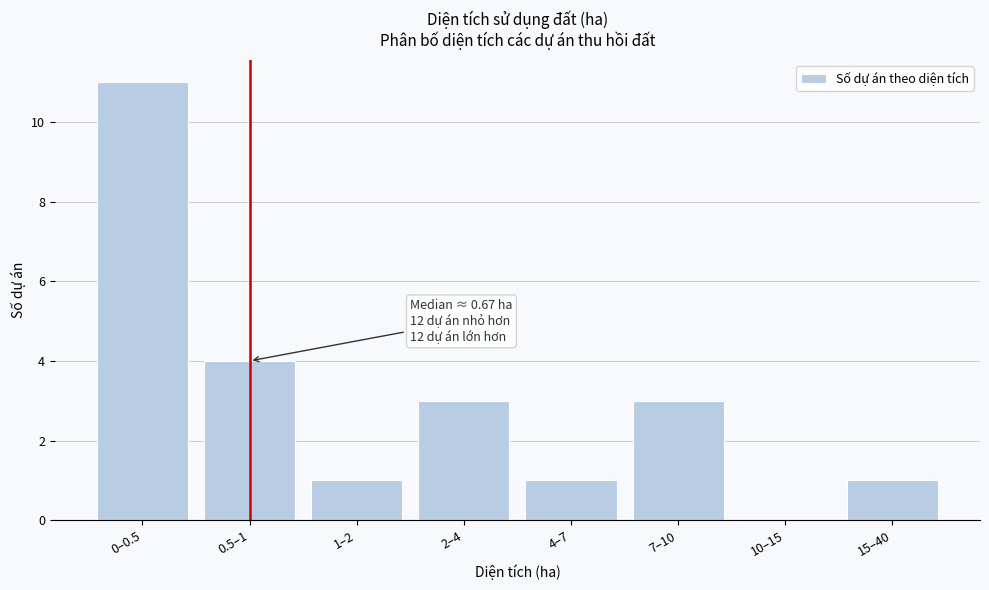

Reading right to left, what are all the values shown in this chart?

15–40=1	10–15=0	7–10=3	4–7=1	2–4=3	1–2=1	0.5–1=4	0–0.5=11